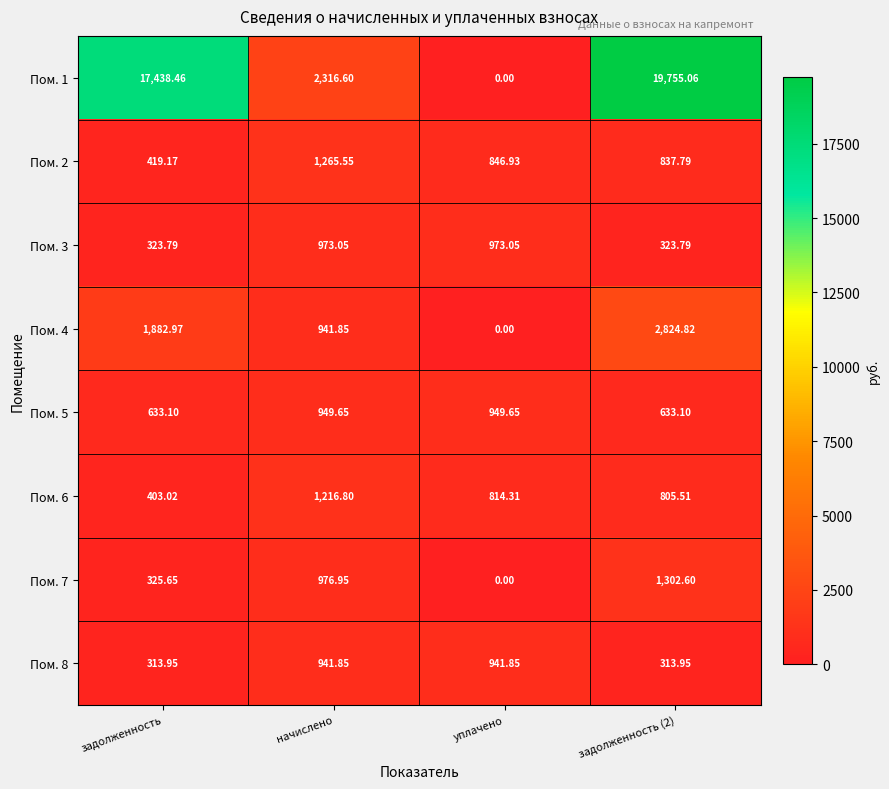

At which label does Пом. 2 reach its minimum?

задолженность